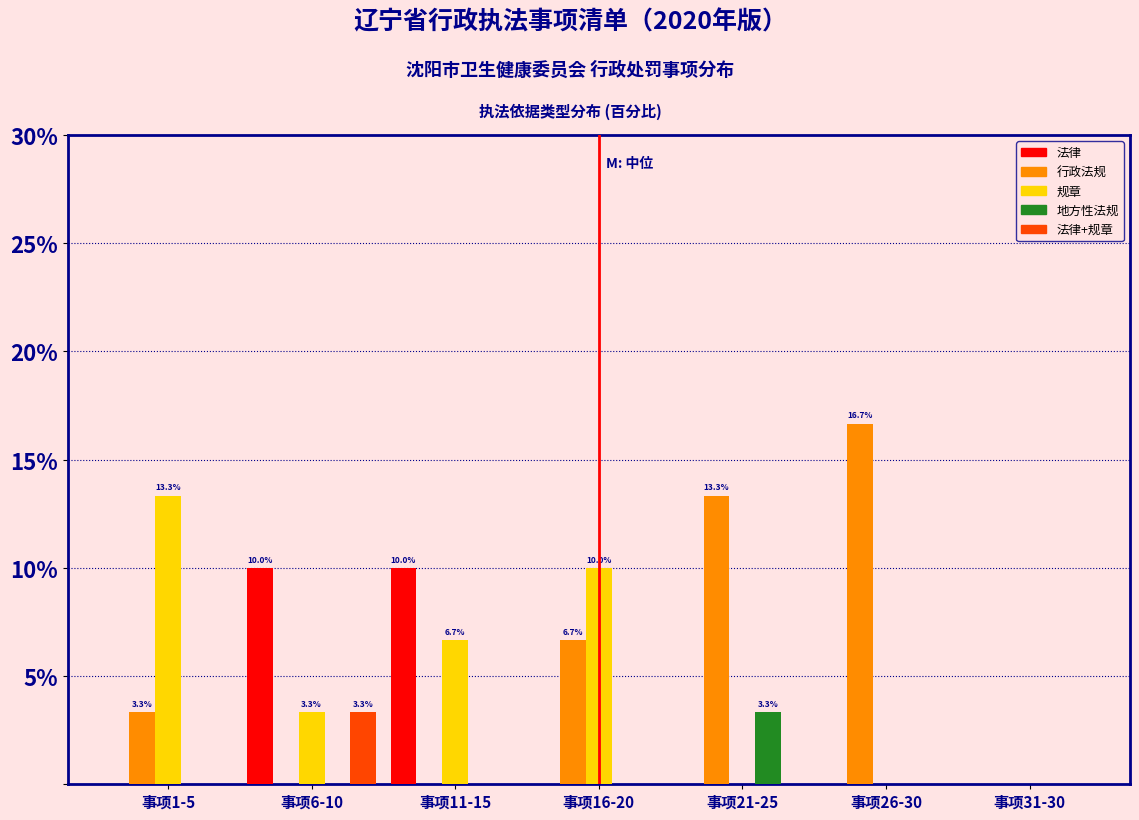

At which label is 规章 closest to 6?

事项11-15